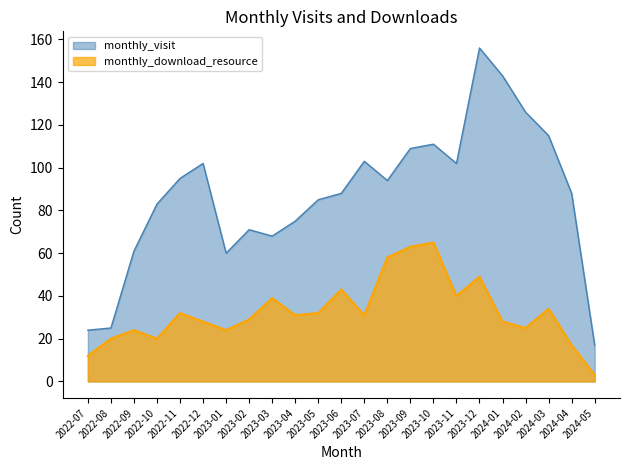

What is the sum of the monthly_visit values at 2024-04 and 2023-09?

197